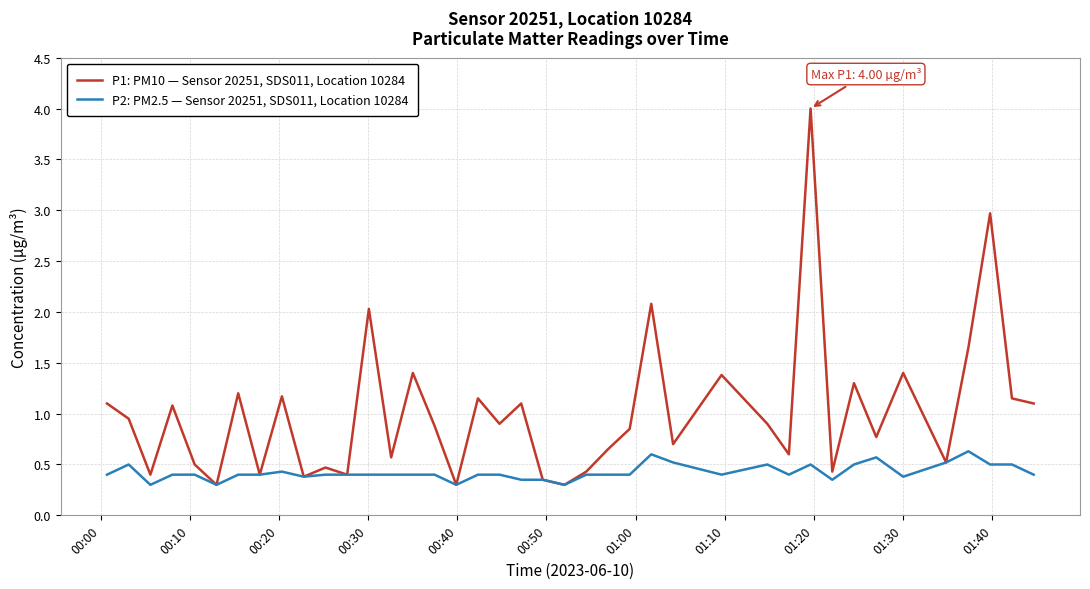

What is the maximum value for P2: PM2.5 — Sensor 20251, SDS011, Location 10284?

0.6